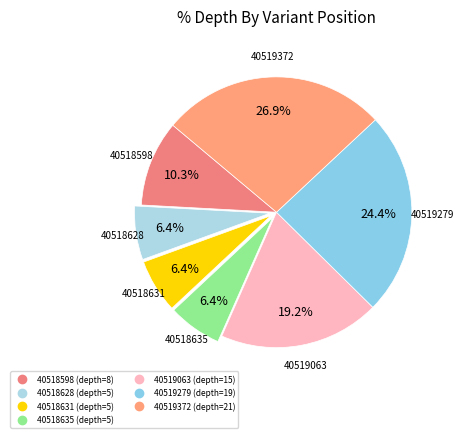

What percentage is the 40518631 slice, to the nearest percent?

6%